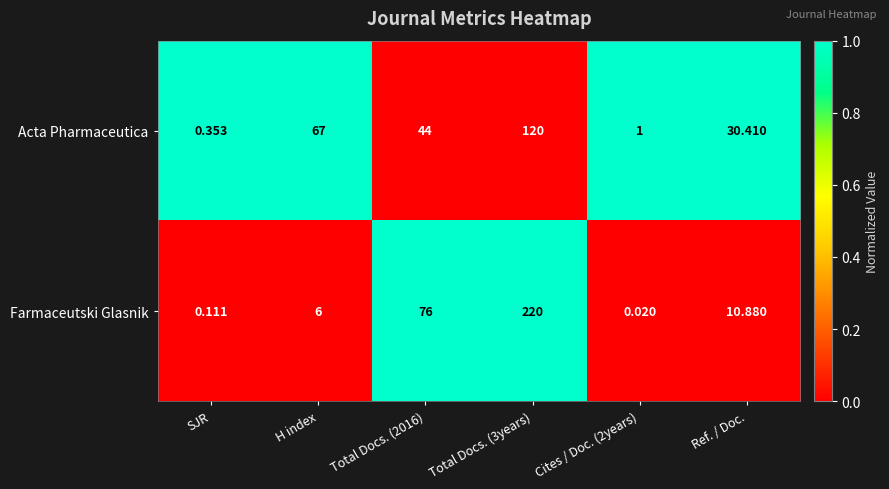

At how many categories does at least one series exceed 0?

6